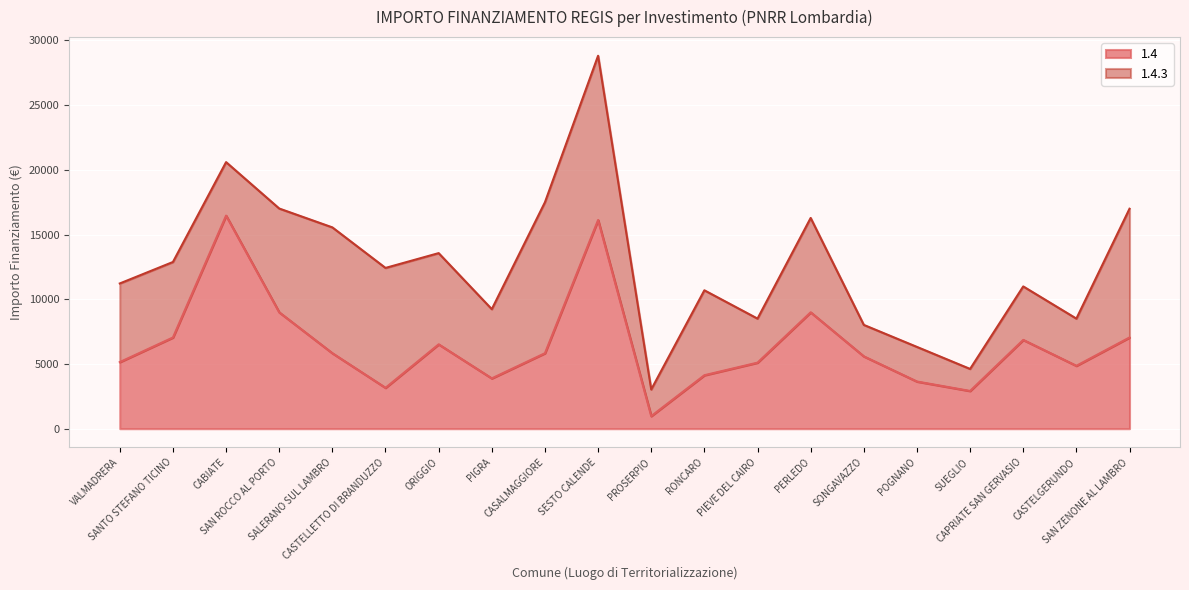

What is the difference between the maximum and minimum values?

15492